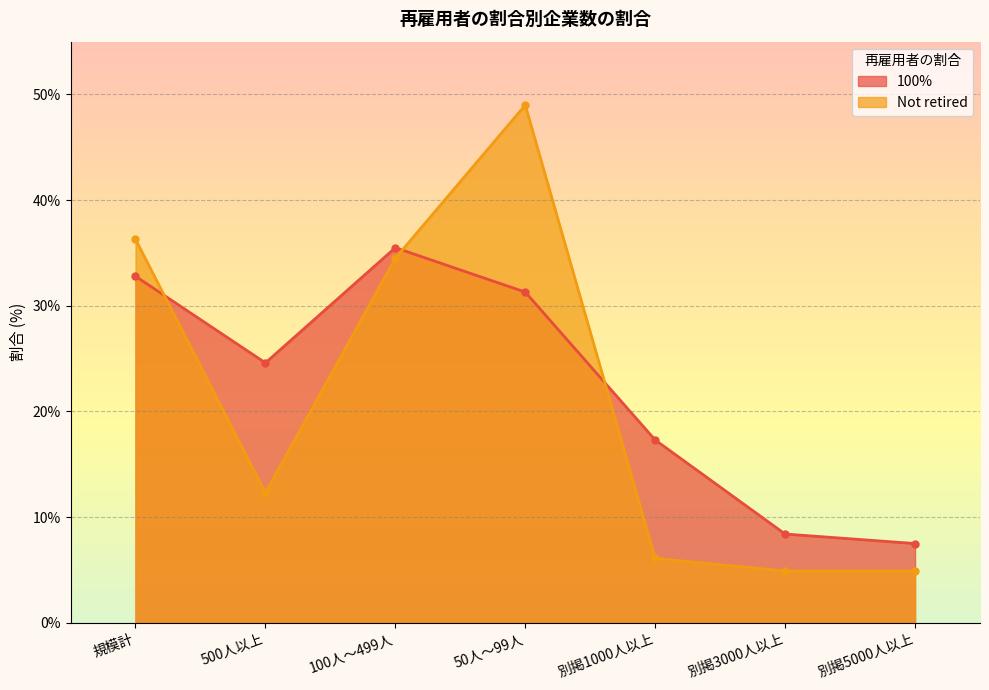

How many times do Not retired and 100% cross each other?

3